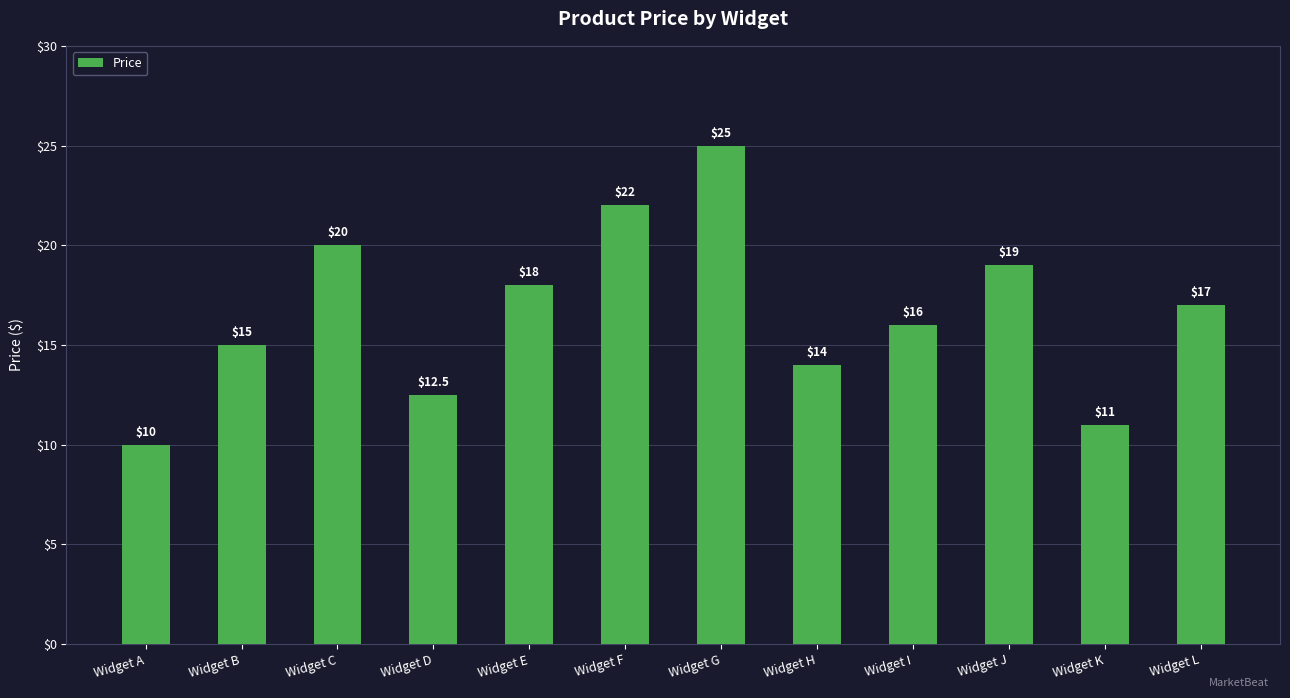

Read the value at Widget J.

19.0